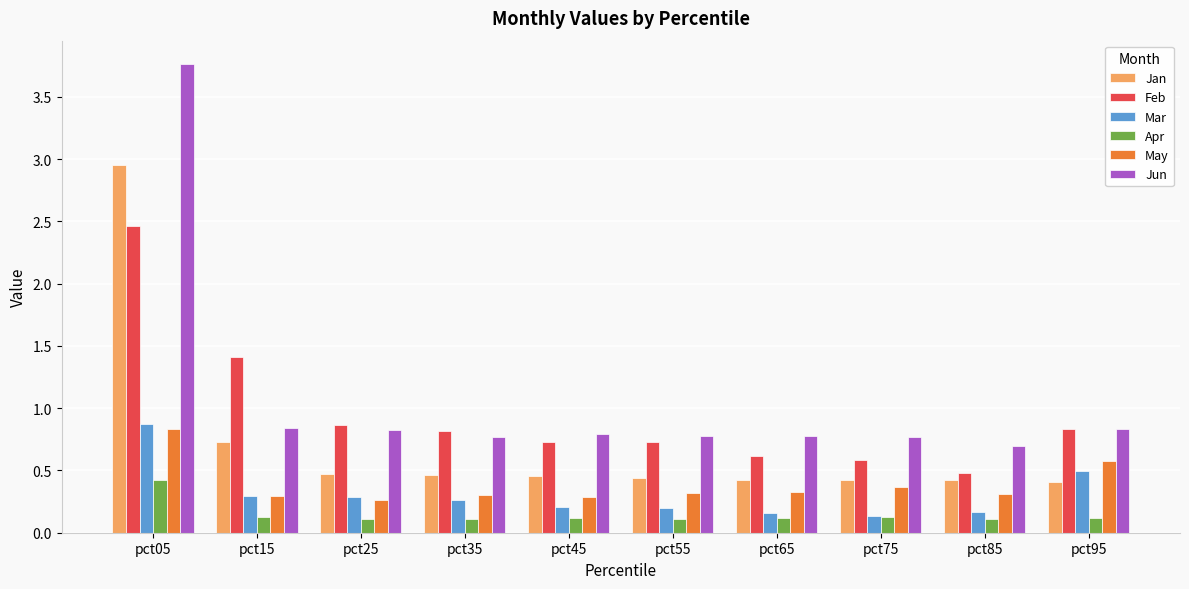

Which series has the widest spread of values?

Jun